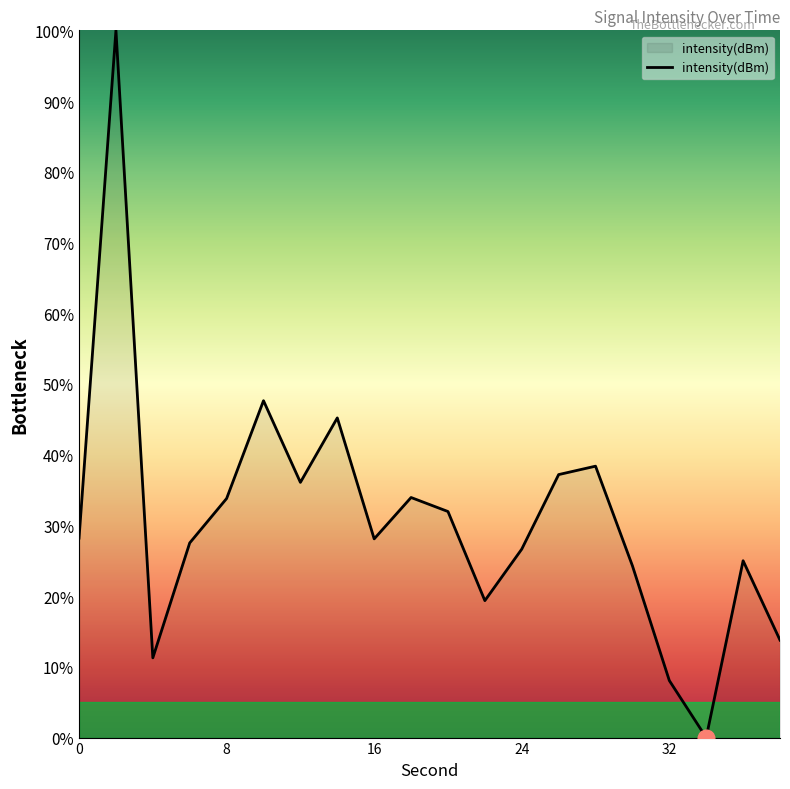

What is the greatest value displayed?

100.0